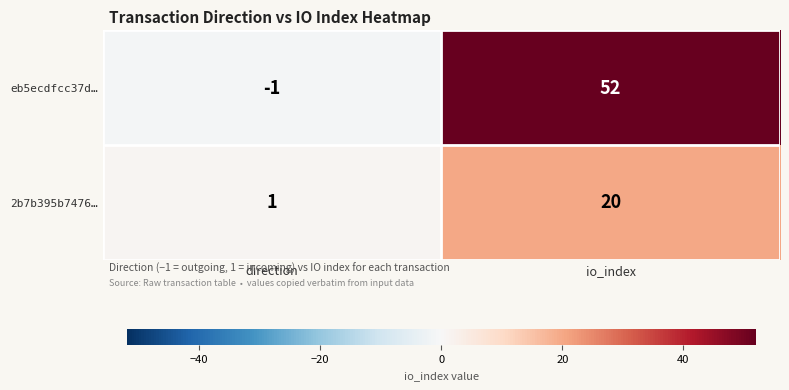

What is the total value across all series at io_index?

72